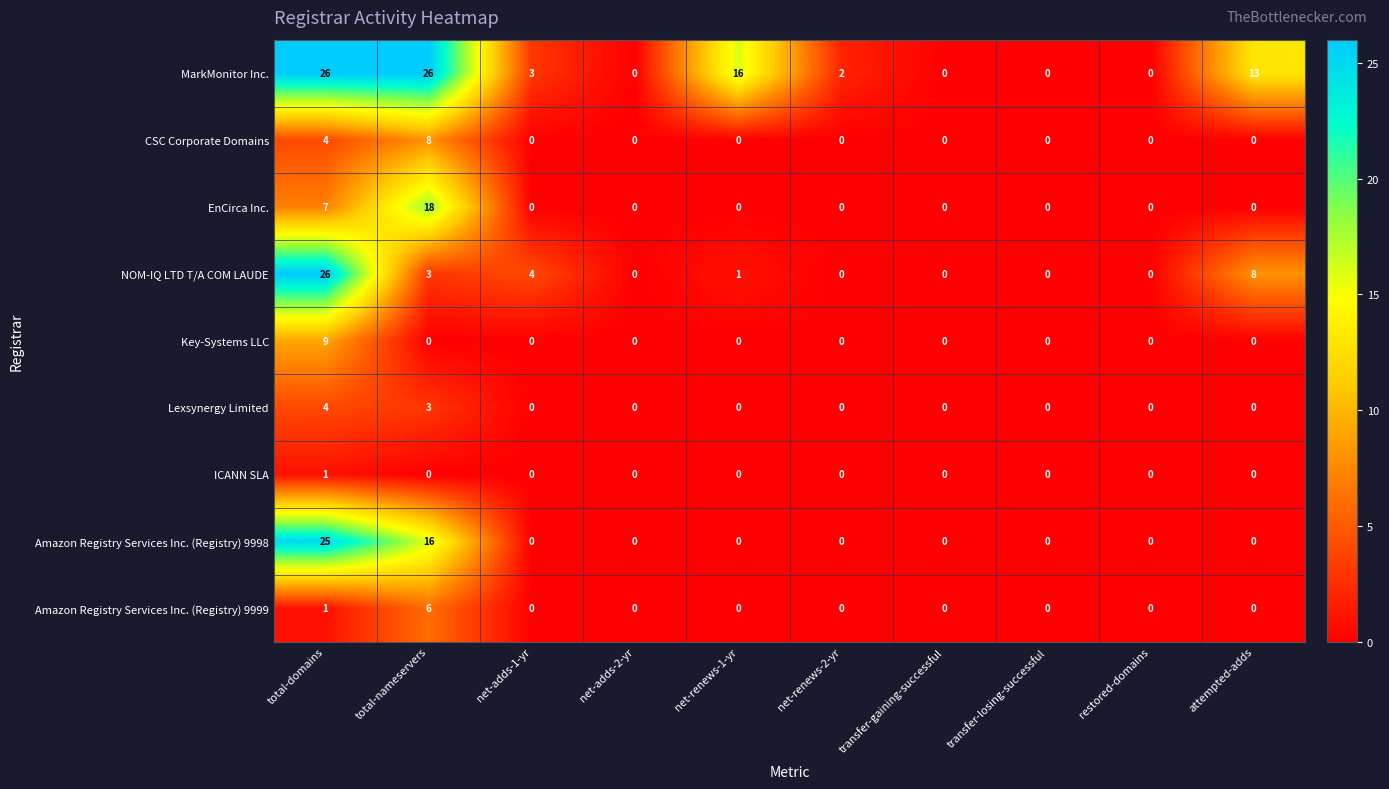

How many distinct data groups are displayed?

9